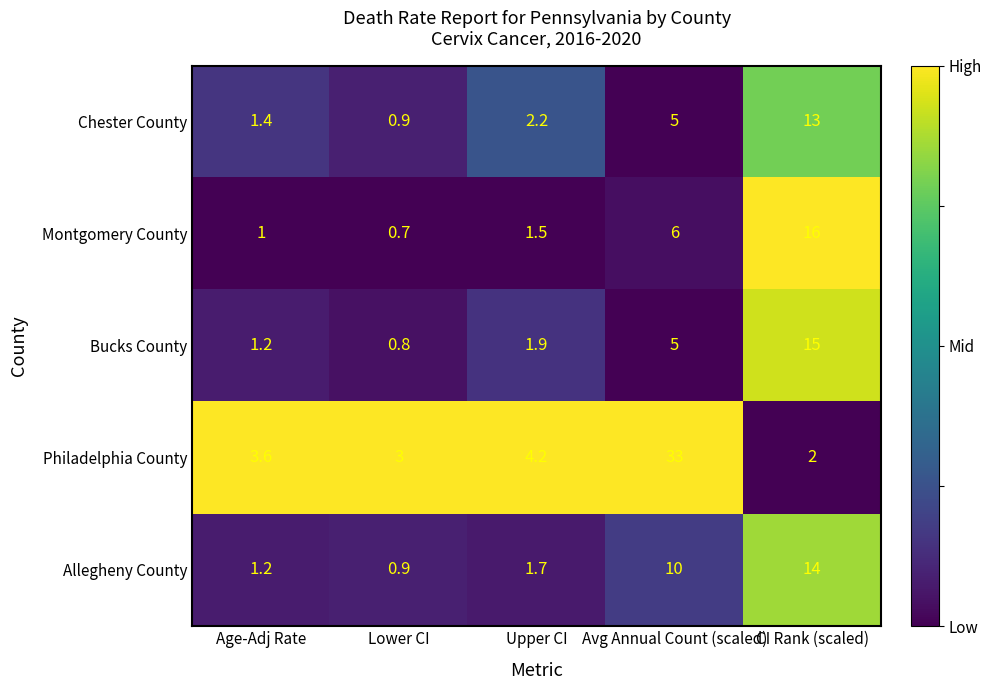

At which category is the sum across all series the highest?

CI Rank (scaled)